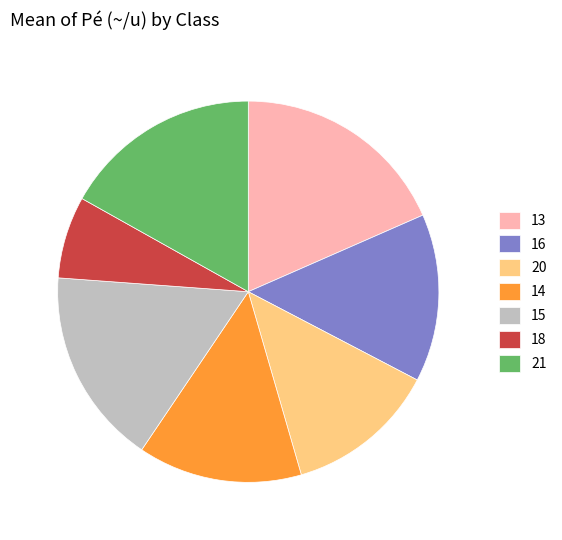

Is the sum of 21 and 16 greater than half?

No